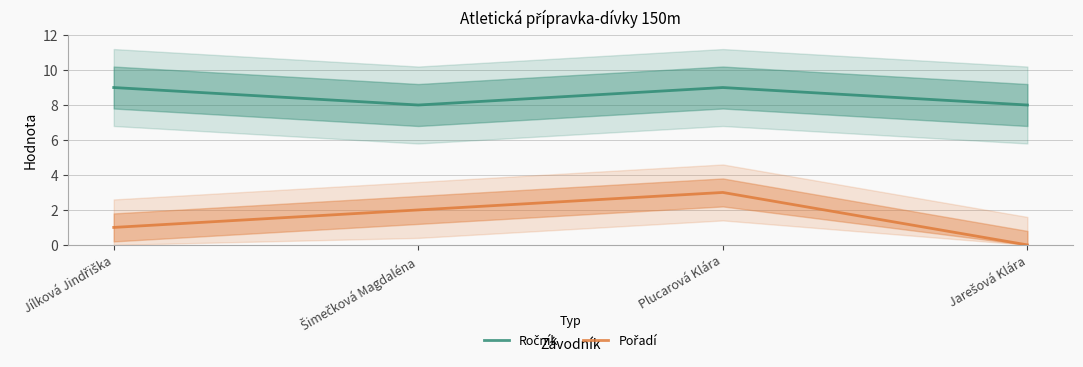

The Ročník series shows 8 at Jarešová Klára. True or false?

True